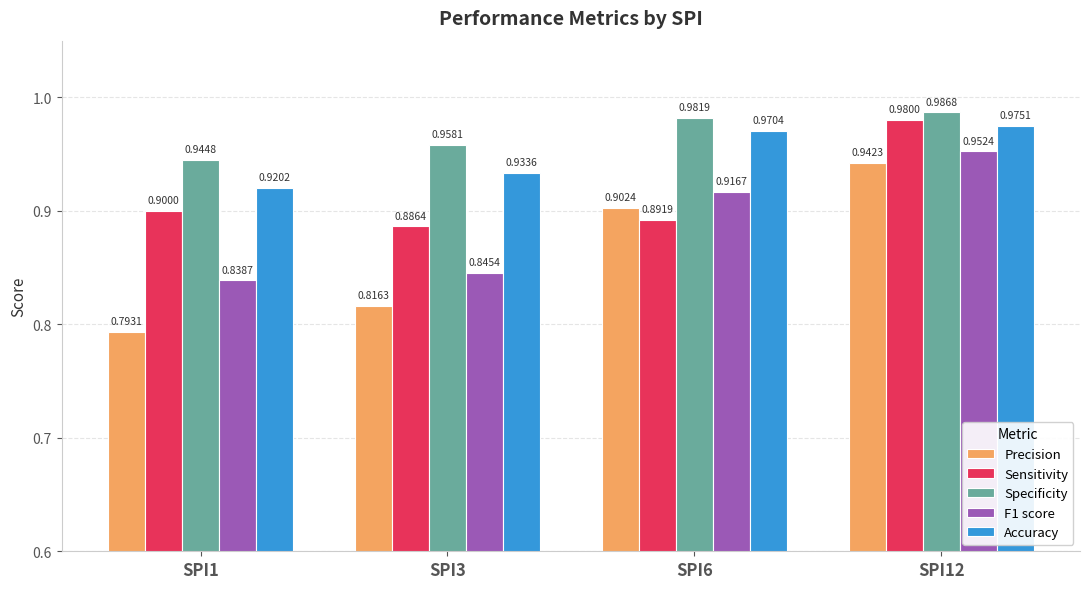

How many bars are there in each group?

5